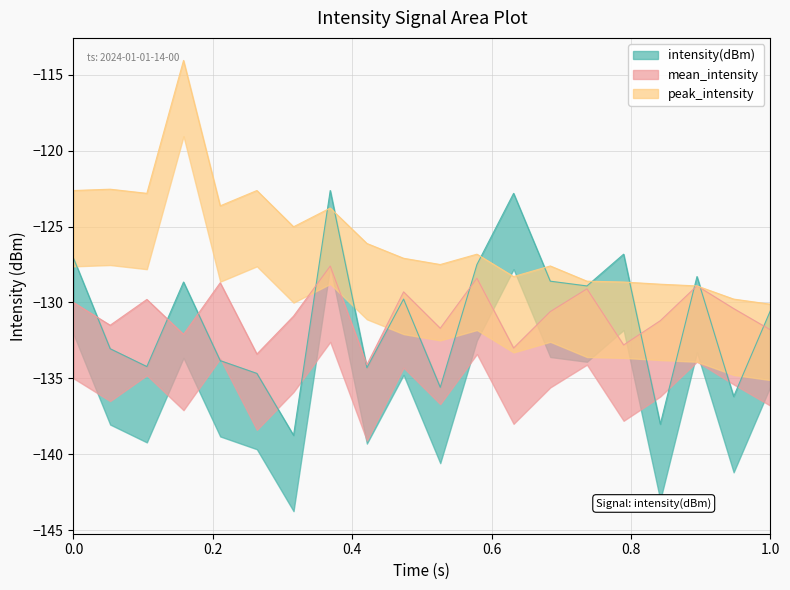

Where is the first local maximum for peak_intensity?

2